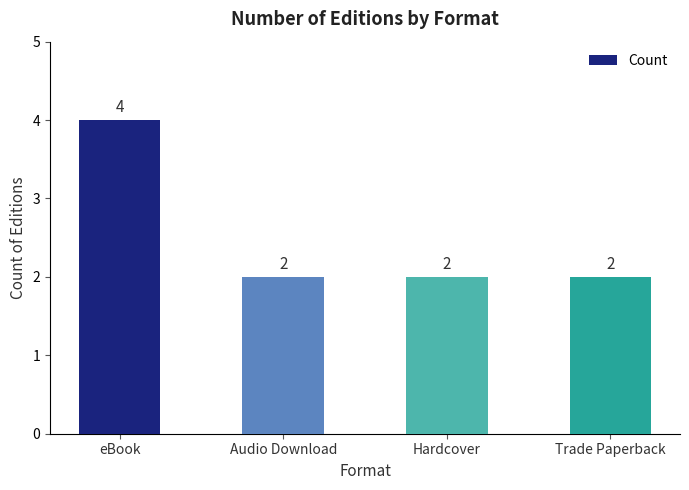

What is the ratio of the value at Trade Paperback to the value at Audio Download?

1.0